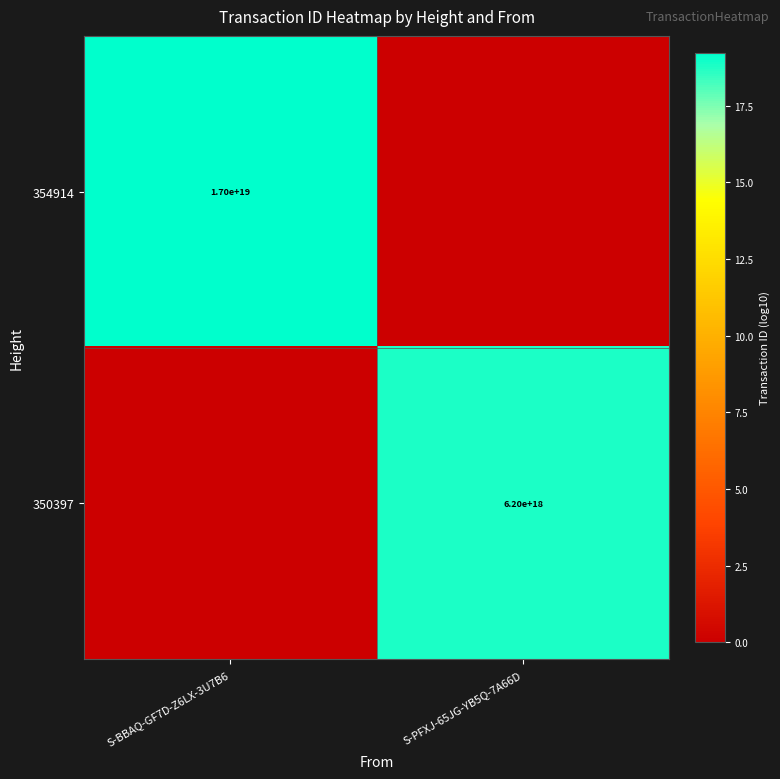

At which category is the sum across all series the highest?

S-BBAQ-GF7D-Z6LX-3U7B6